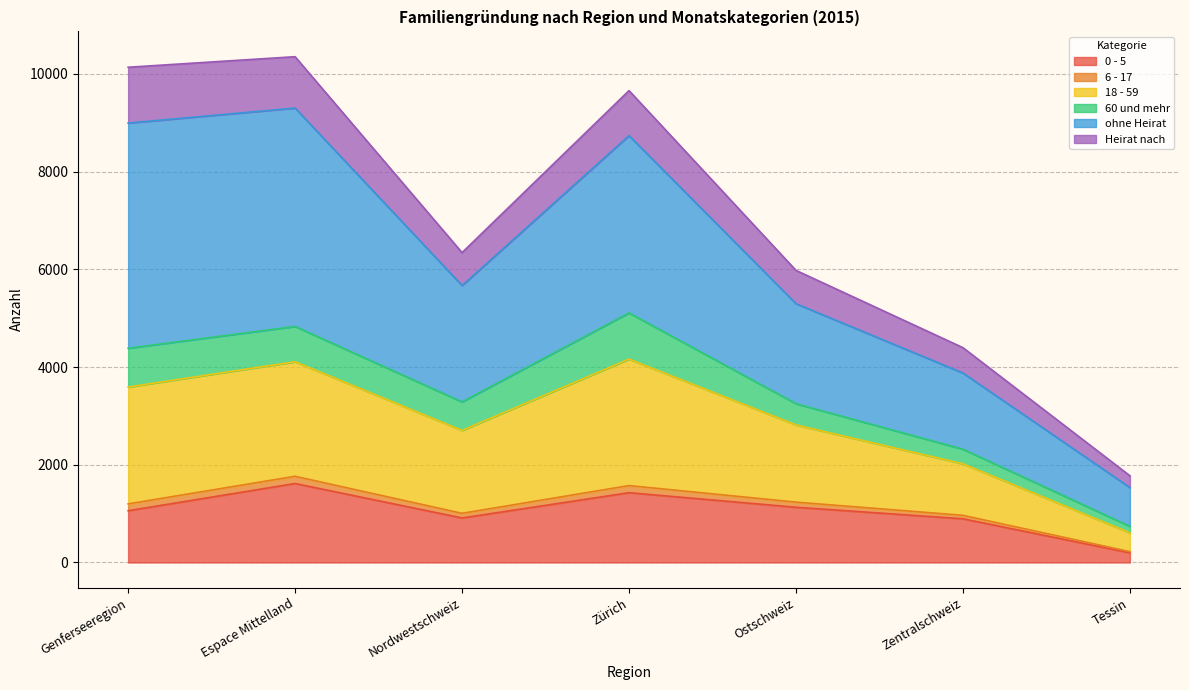

Is it true that 0 - 5 equals 1428 at Zürich?

True